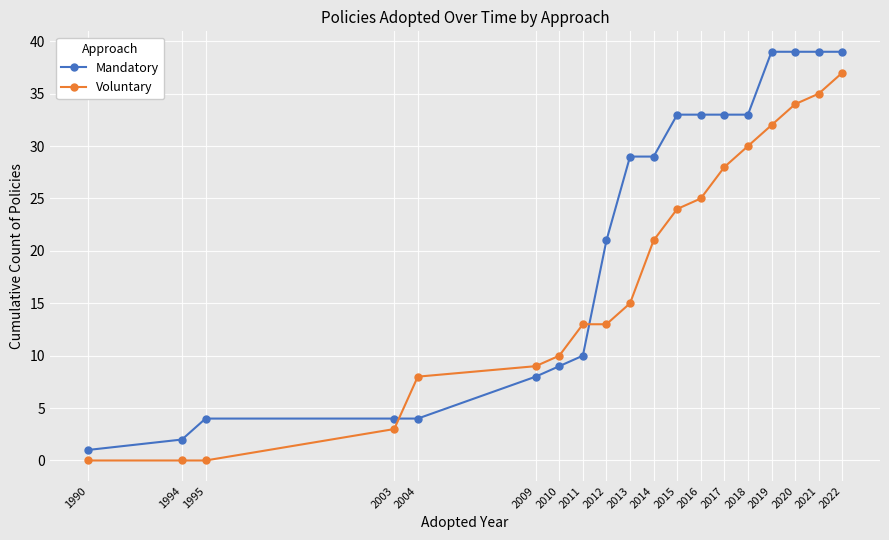

Rank the series by their average value, from lowest to highest.

Voluntary, Mandatory